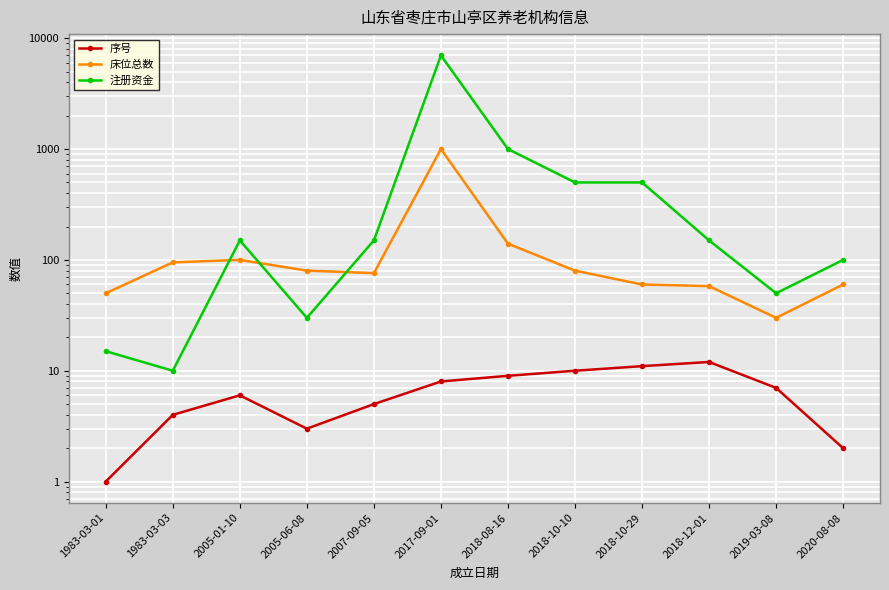

After their last crossing, which series has the higher values: 注册资金 or 床位总数?

注册资金